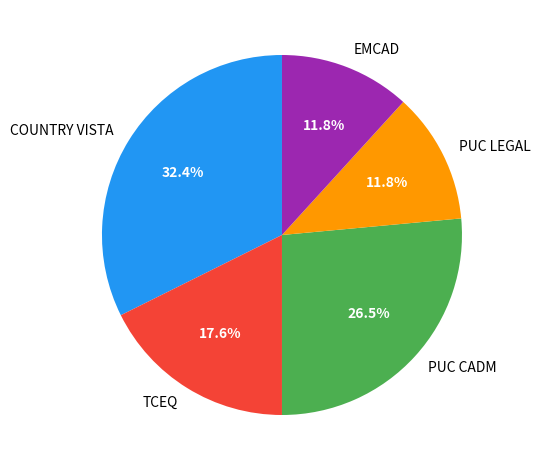

Combined, do TCEQ and PUC CADM account for over 50%?

No